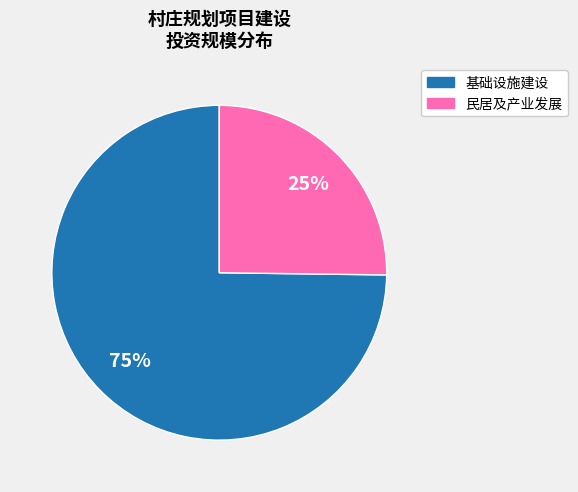

True or false: 基础设施建设 accounts for 75% of the total.

True